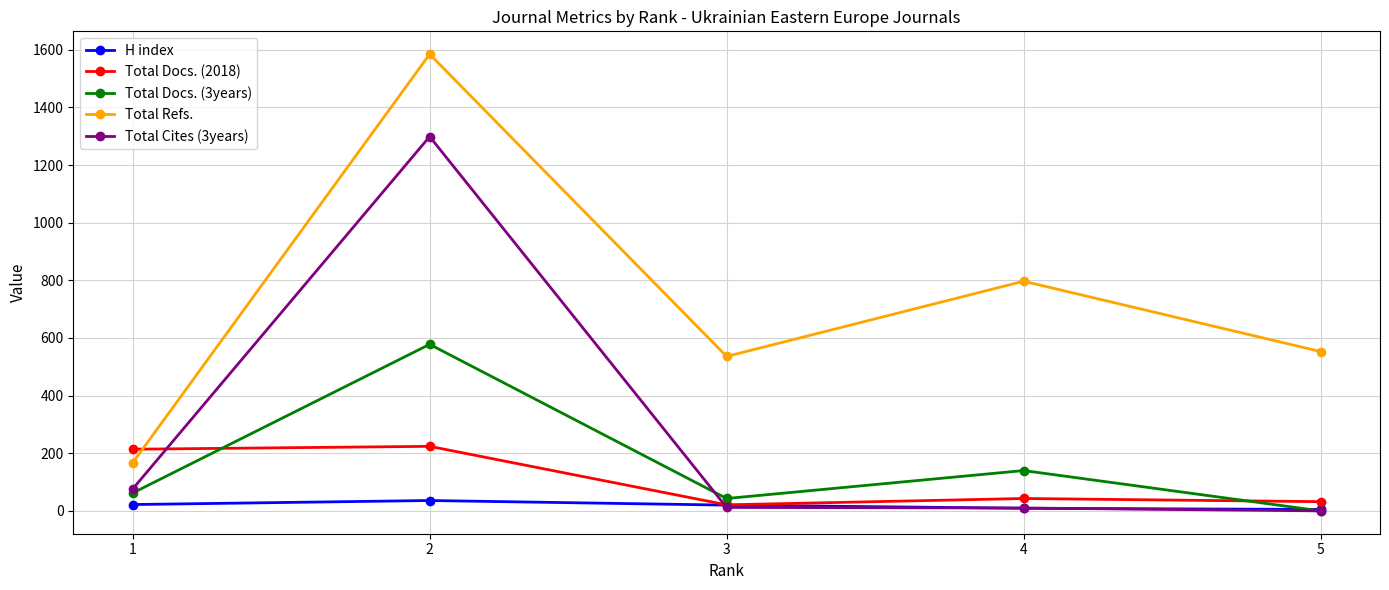

What is the value of the Total Refs. point at the 1st from the left?

167